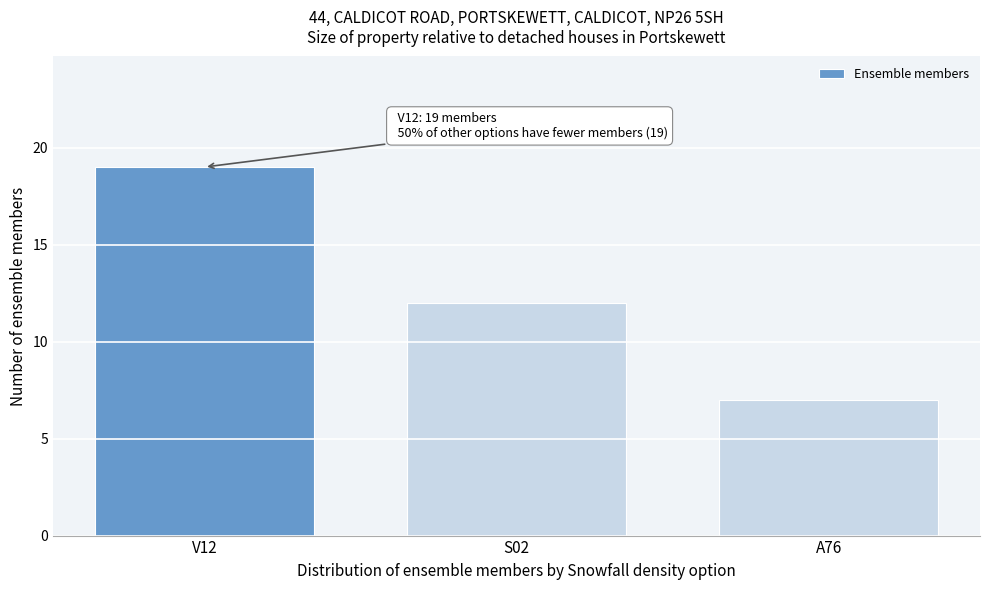

Reading left to right, extract all data points from this chart.

V12=19	S02=12	A76=7